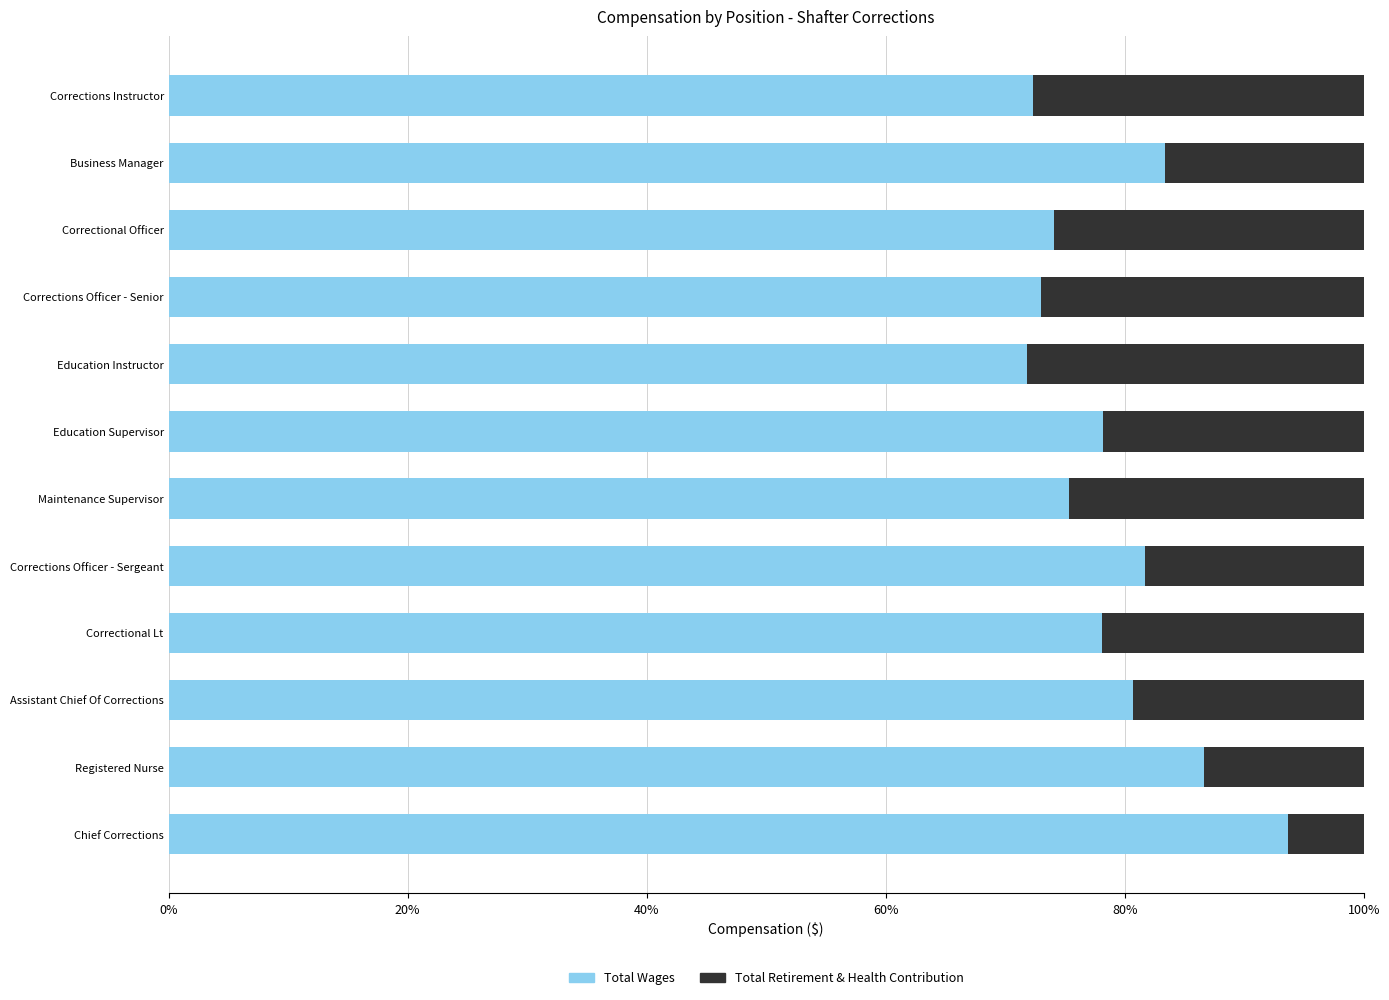

What is the difference between the second highest and minimum values in the Total Retirement & Health Contribution series?

0.2